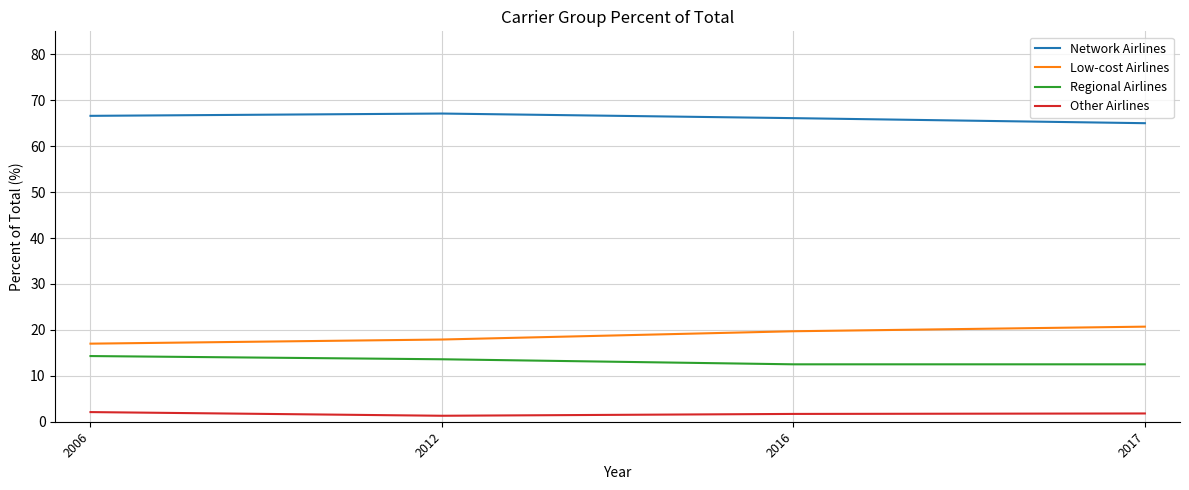

Is it true that Low-cost Airlines equals 17.0 at 2006?

True